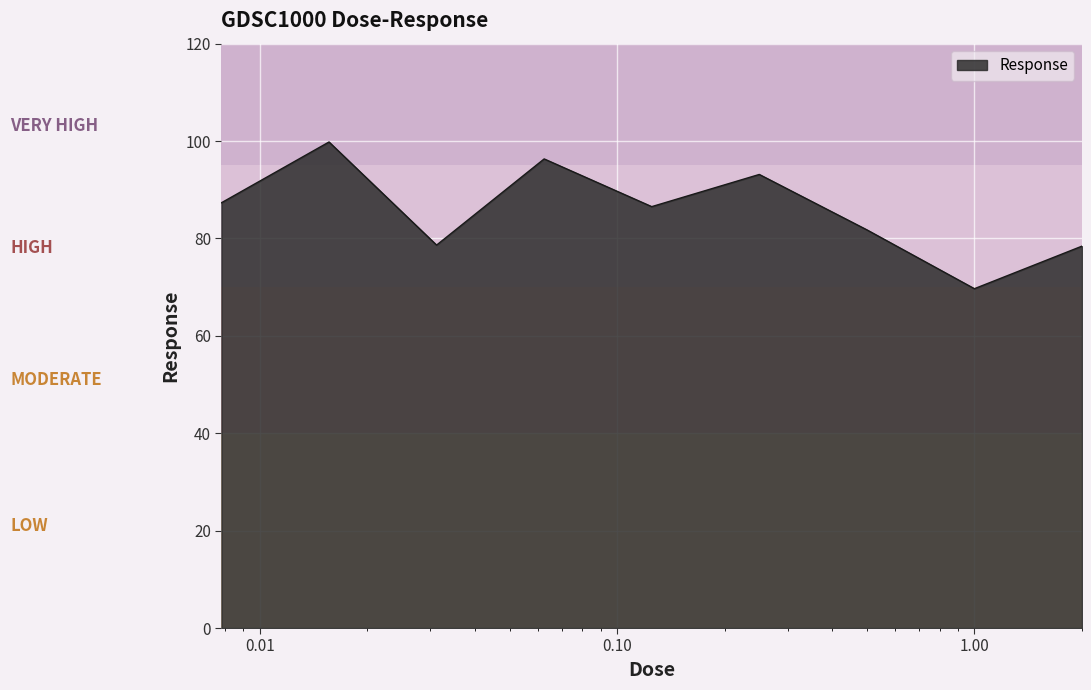

Does the chart have visible grid lines?

Yes